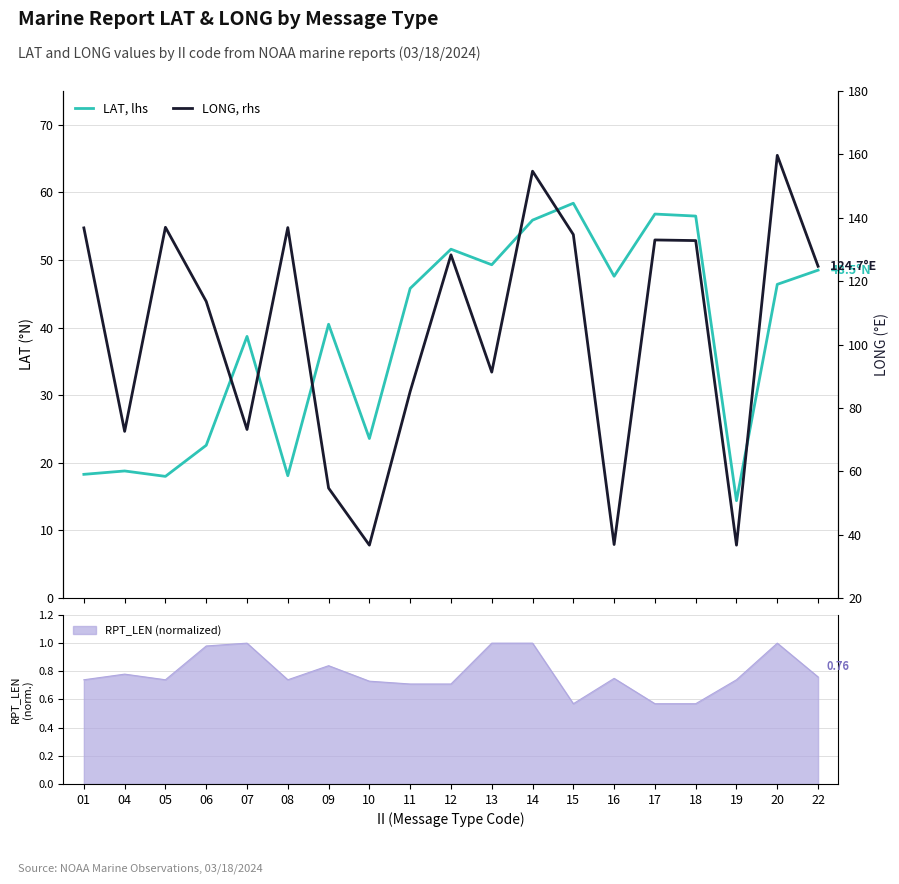

Which series has the largest total across all categories?

LONG, rhs